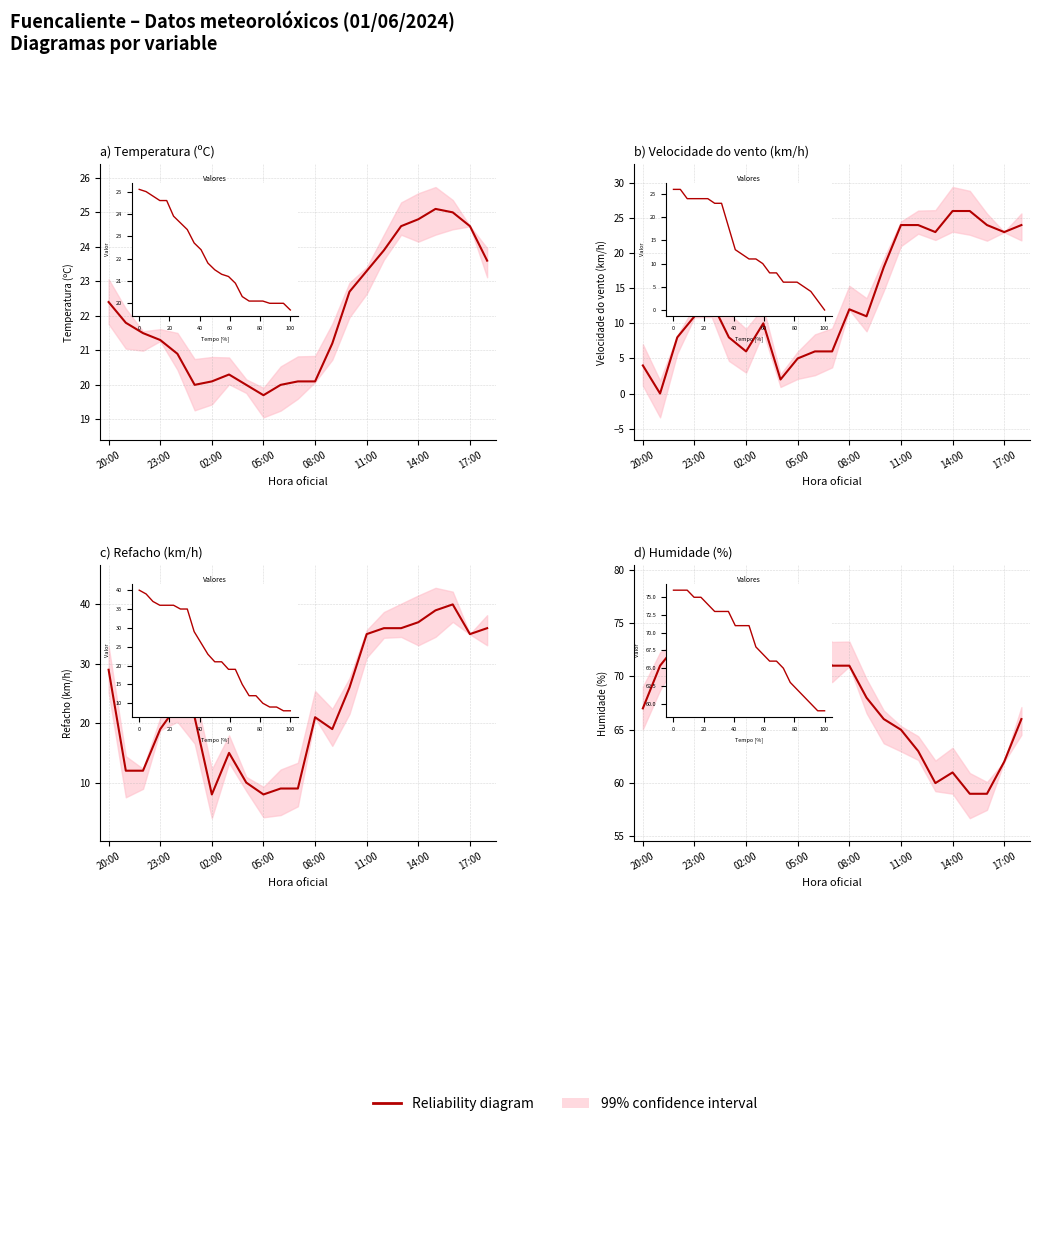

Between 17 and 14:00, which is larger?

14:00